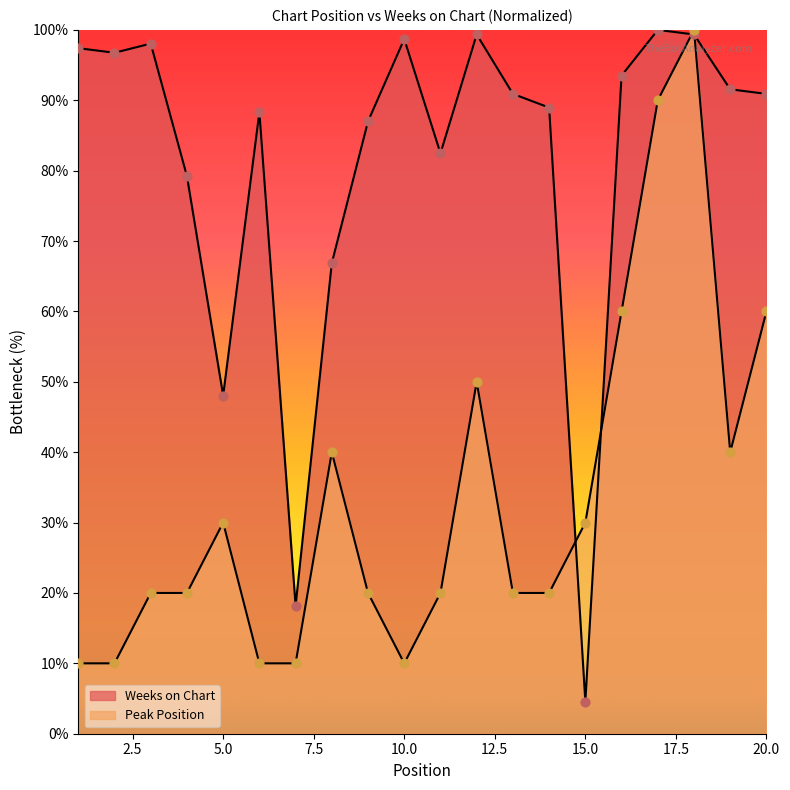

At which category is the sum across all series the highest?

18